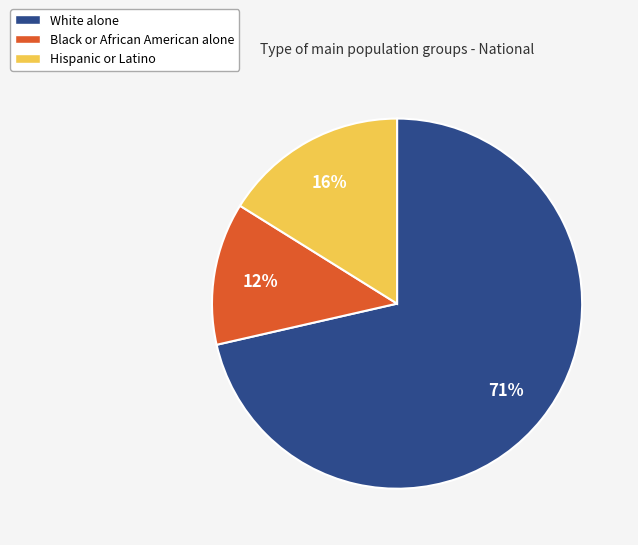

What percentage is the Hispanic or Latino slice, to the nearest percent?

16%